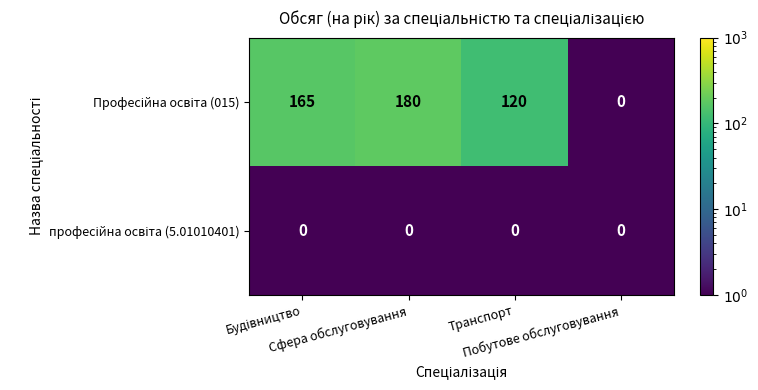

What is the greatest value displayed?

180